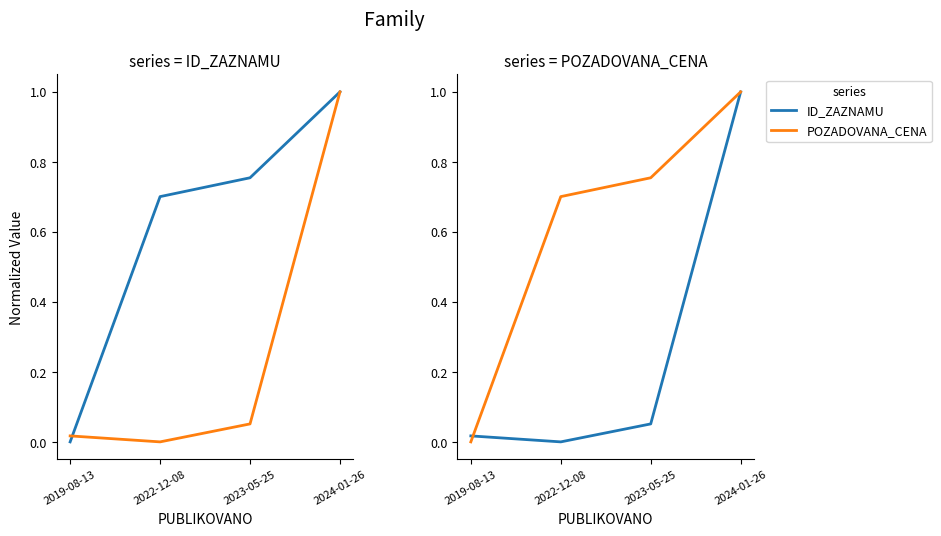

True or false: POZADOVANA_CENA has more than 1 points higher than both neighbors.

False